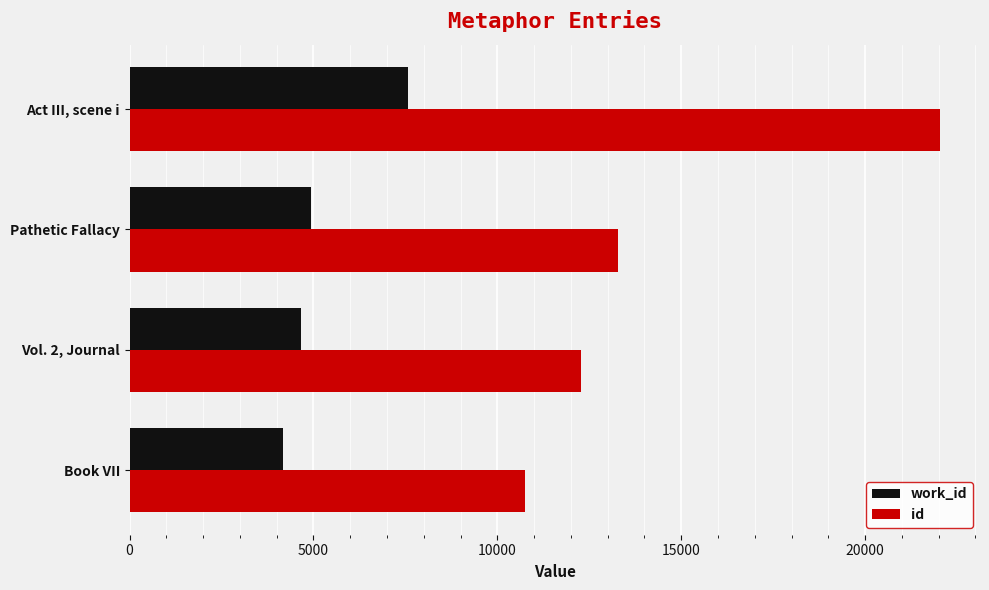

What is the difference between the maximum and minimum values in the id series?

11272